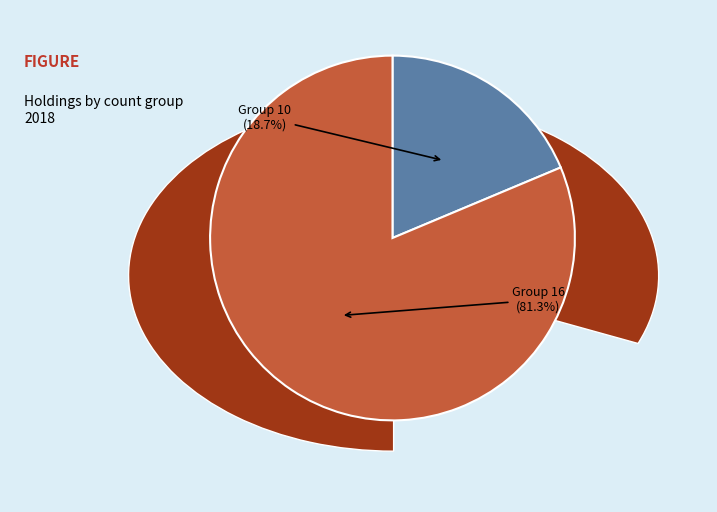

To the nearest percent, what is the difference between the 10 and 16 slice percentages?

63%